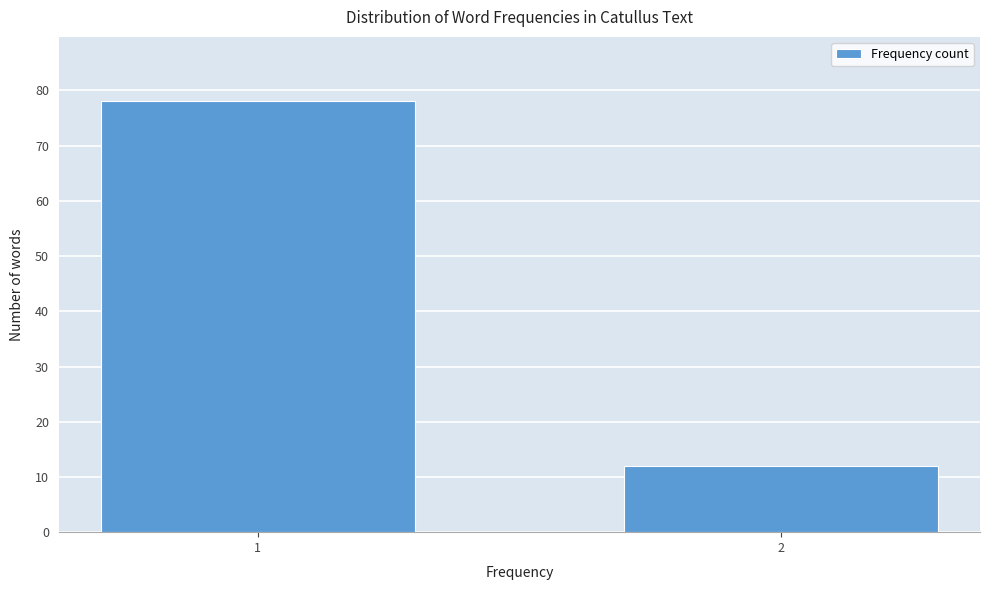

Reading left to right, transcribe all the data shown in this chart.

78	12